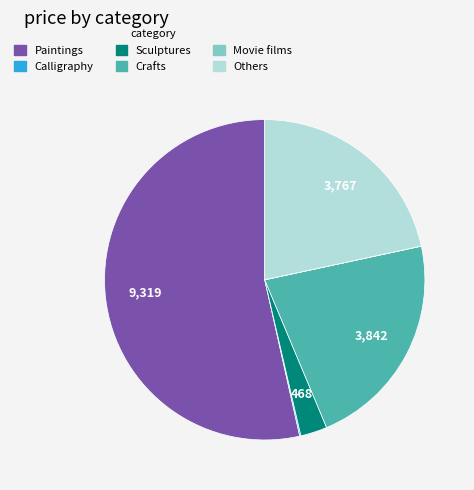

Do Crafts and Others together represent more than half of the pie?

No